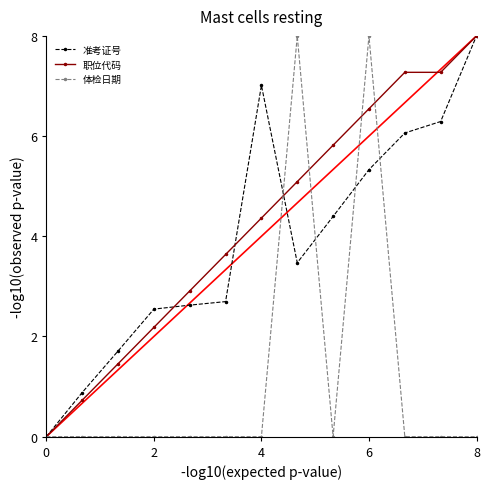

Which series has the largest total across all categories?

职位代码